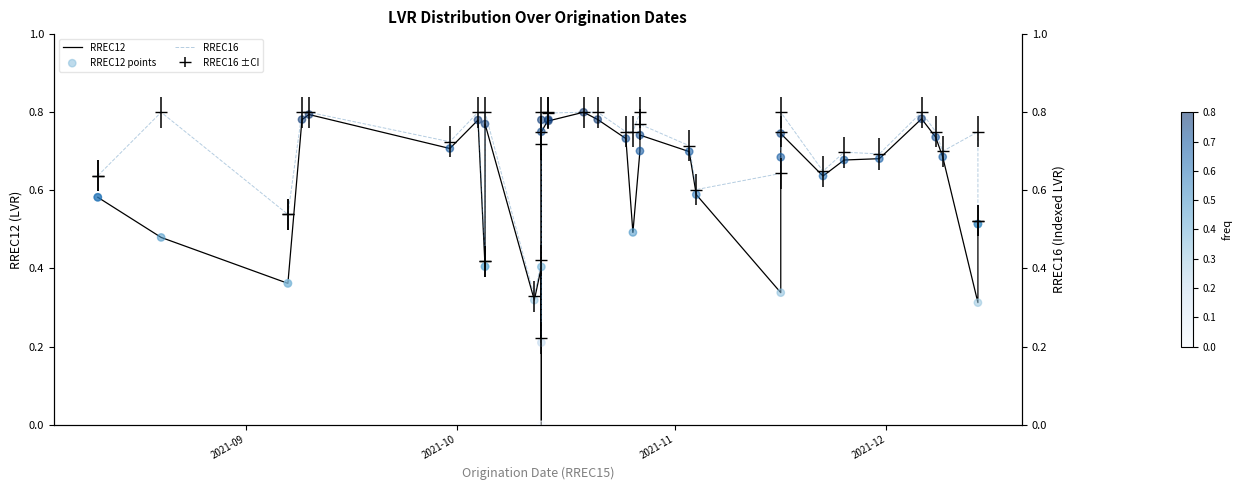

Which series has the largest total across all categories?

RREC16